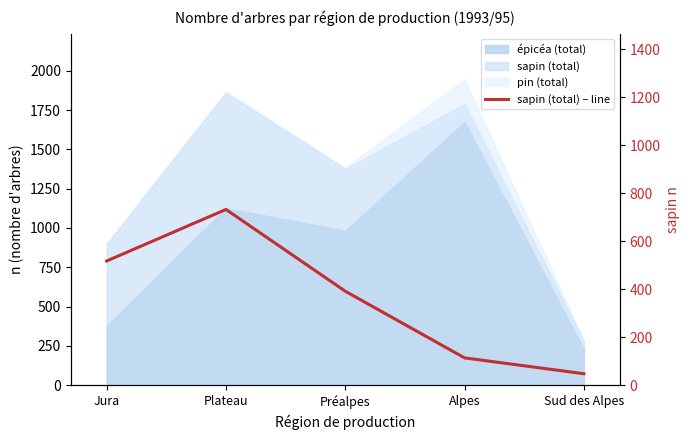

Which has a higher value, Plateau or Sud des Alpes?

Plateau